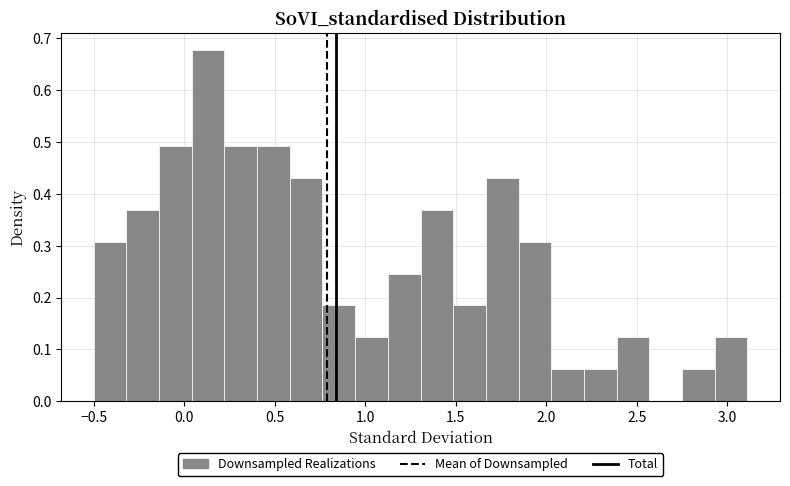

Read against the x-axis, roughly where is the centre of the tallest bar?

0.15